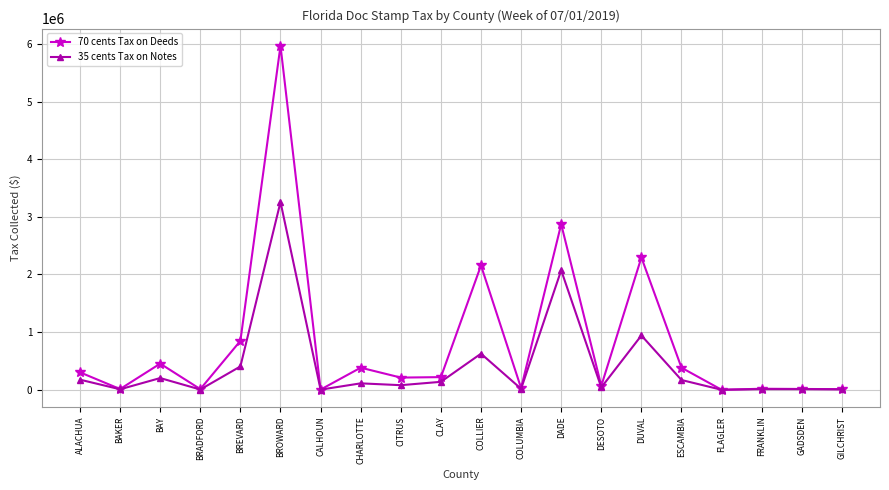

Does the chart display data point markers on the line(s)?

Yes